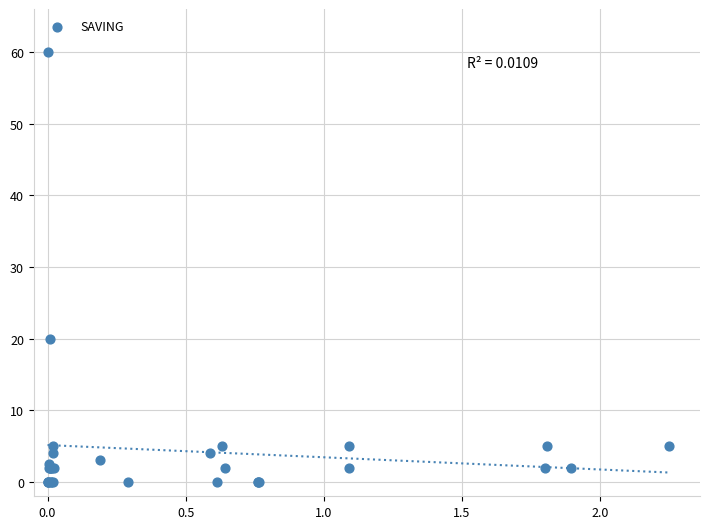

What Y value in the scatter plot is closest to 30?

20.0